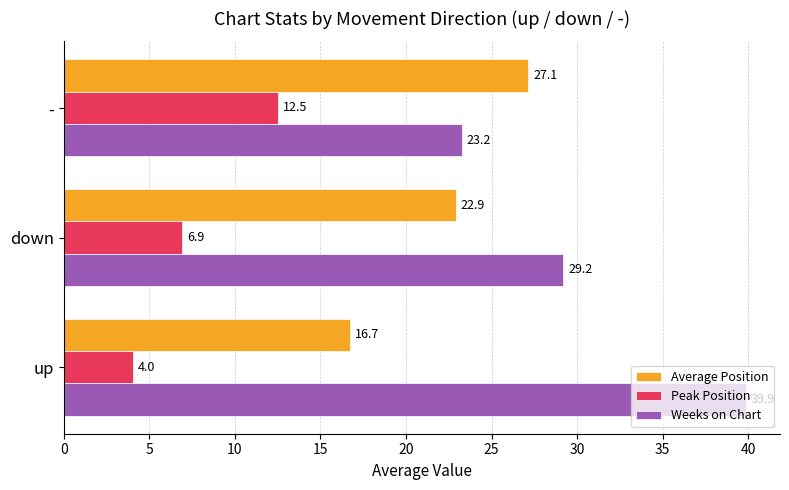

The Weeks on Chart series shows 60.6 at up. True or false?

False